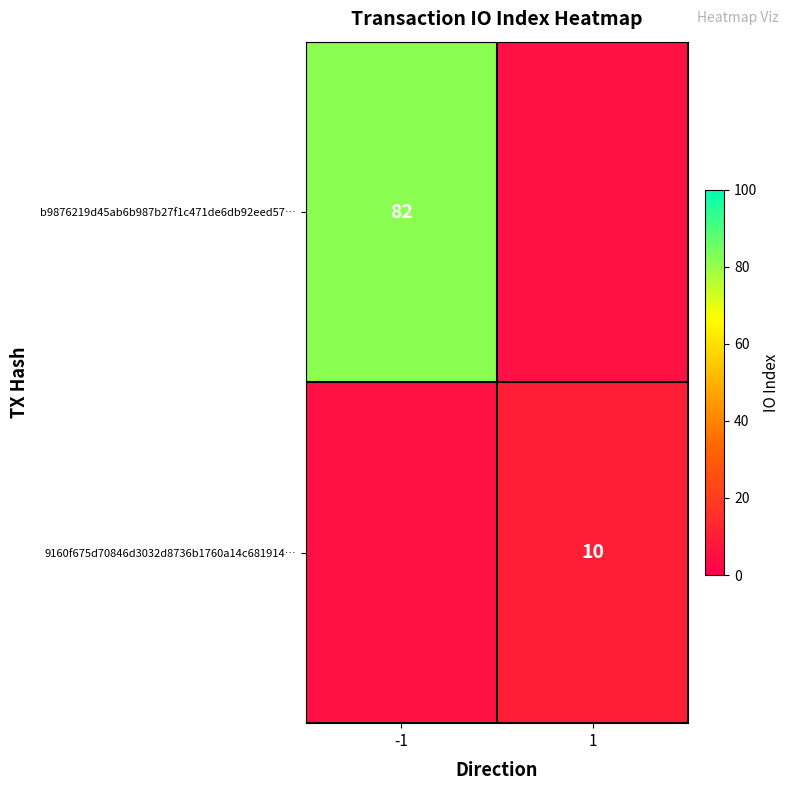

The 9160f675d70846d3032d8736b1760a14c681914… series shows 13 at 1. True or false?

False